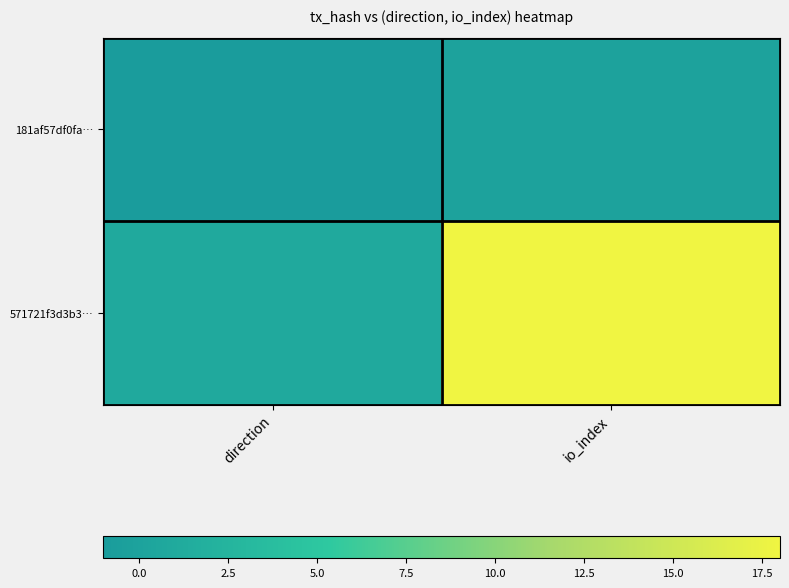

Reading left to right, list all the values displayed in this chart.

181af57df0fa…: direction=-1	io_index=0
571721f3d3b3…: direction=1	io_index=18